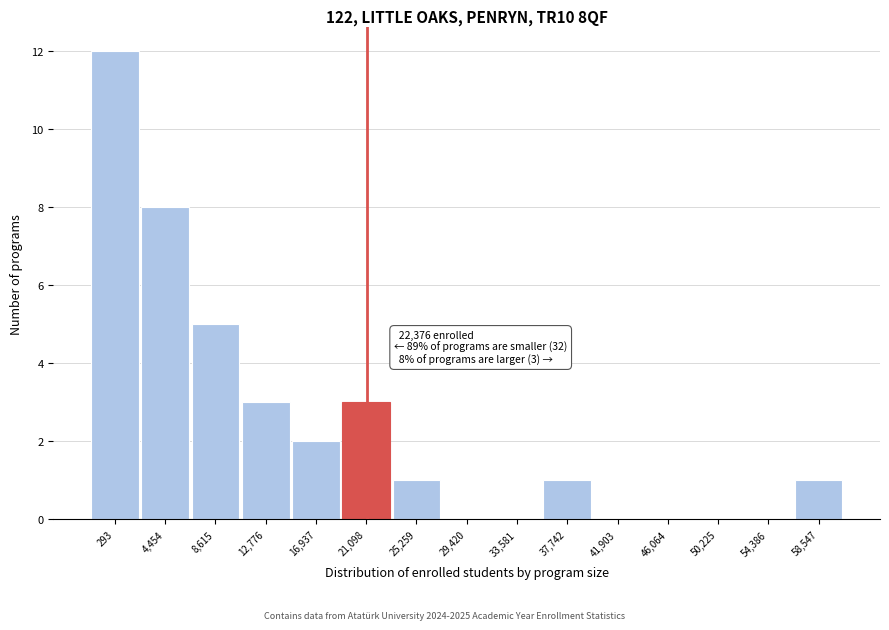

Reading left to right, transcribe all the data shown in this chart.

293=12	4,454=8	8,615=5	12,776=3	16,937=2	21,098=3	25,259=1	29,420=0	33,581=0	37,742=1	41,903=0	46,064=0	50,225=0	54,386=0	58,547=1